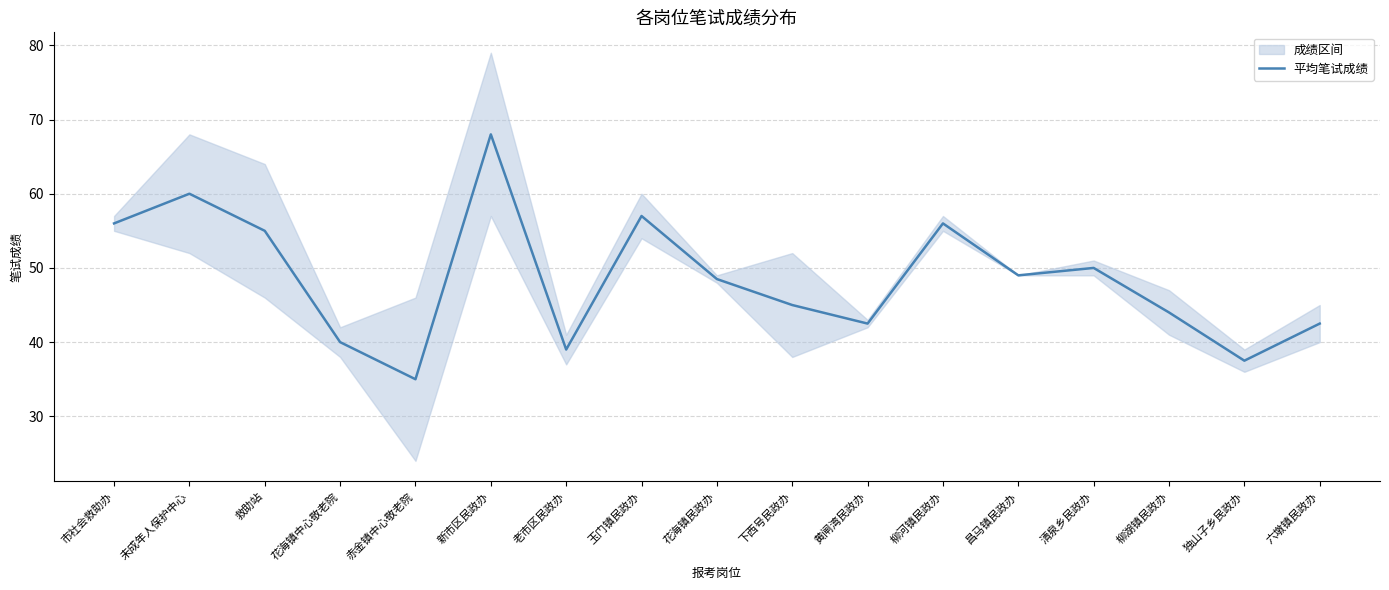

Which has a higher value, 黄闸湾民政办 or 救助站?

救助站